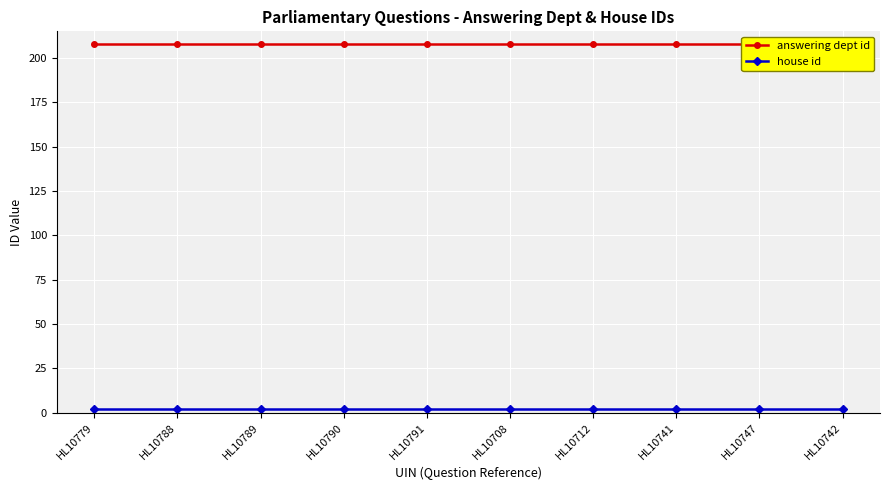

Rank the series at HL10708 from highest to lowest value.

answering dept id, house id